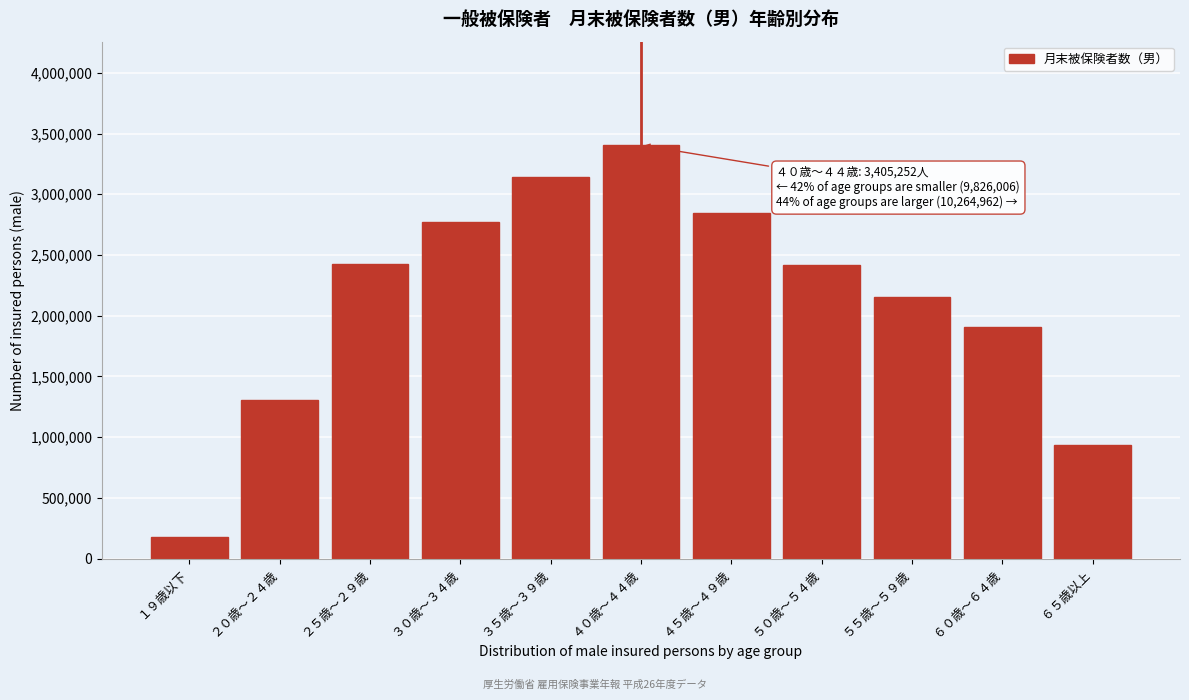

What is the minimum value shown in the chart?

176475